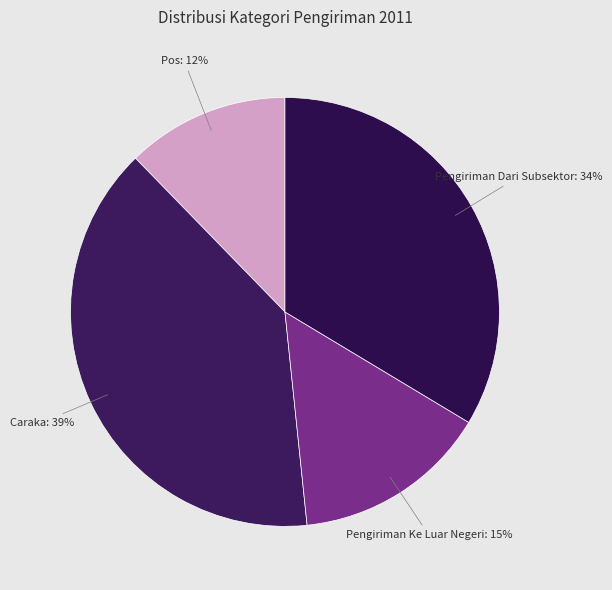

Do Caraka and Pengiriman Dari Subsektor together represent more than half of the pie?

Yes